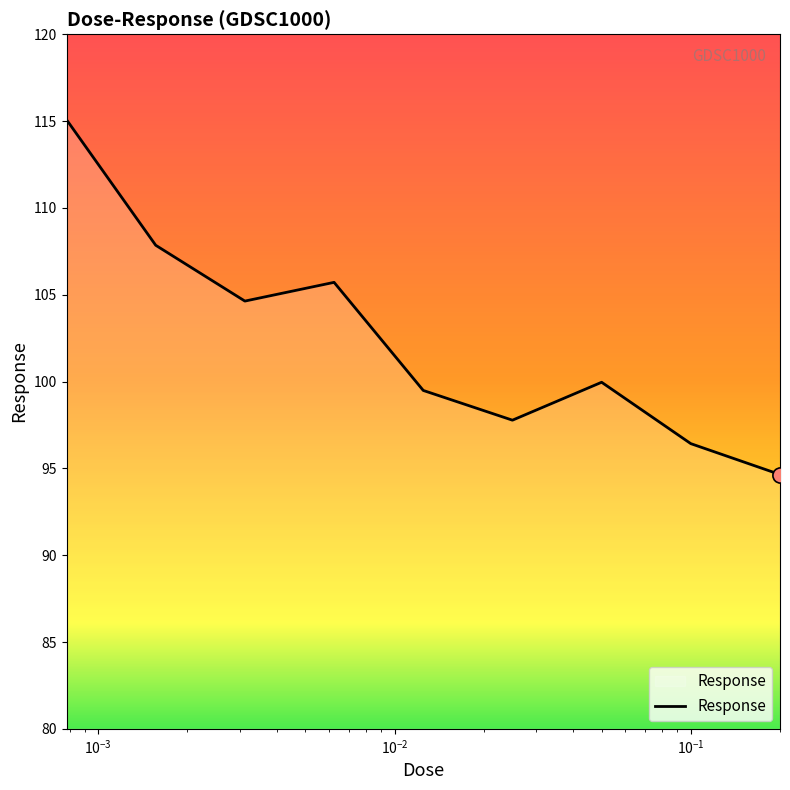

What is the greatest value displayed?

115.1